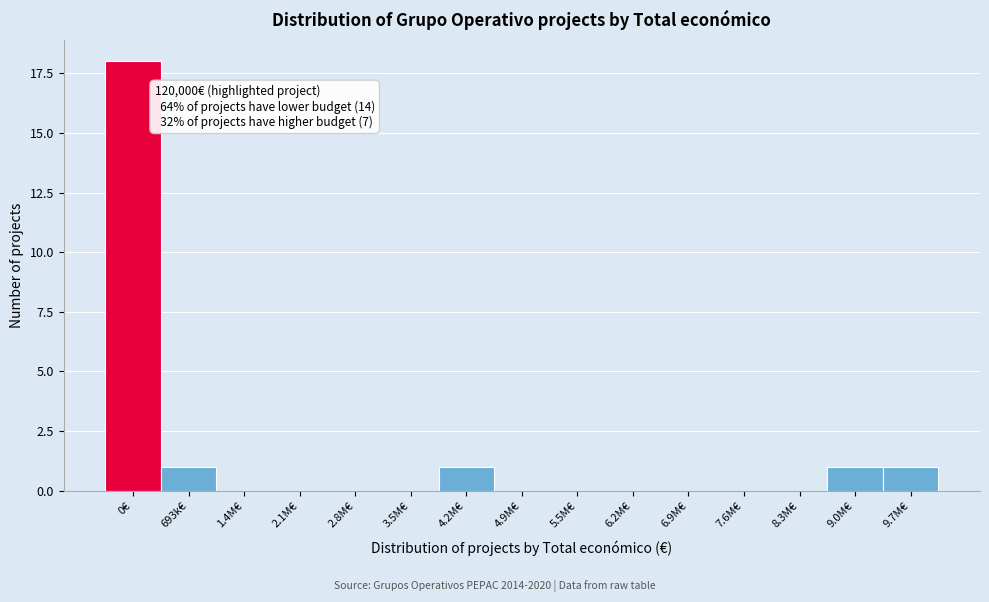

Reading left to right, extract all data points from this chart.

0€=18	693k€=1	1.4M€=0	2.1M€=0	2.8M€=0	3.5M€=0	4.2M€=1	4.9M€=0	5.5M€=0	6.2M€=0	6.9M€=0	7.6M€=0	8.3M€=0	9.0M€=1	9.7M€=1